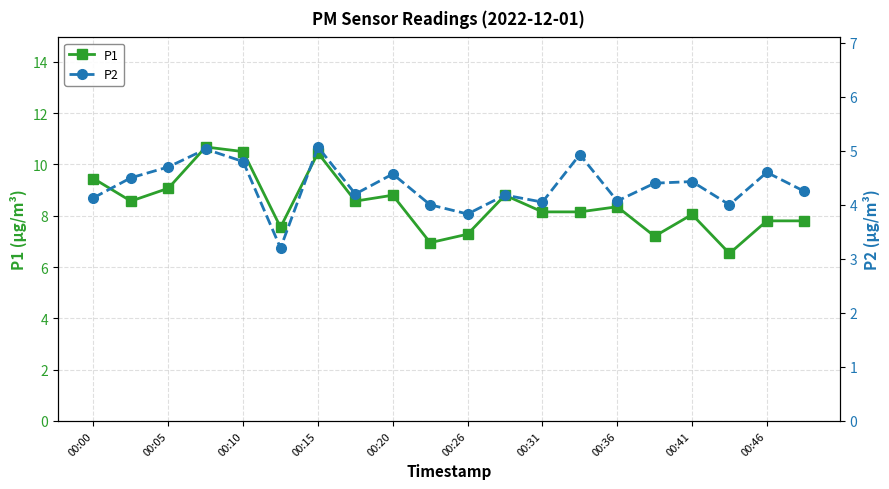

What is the approximate value of P2 at 00:36?

4.1